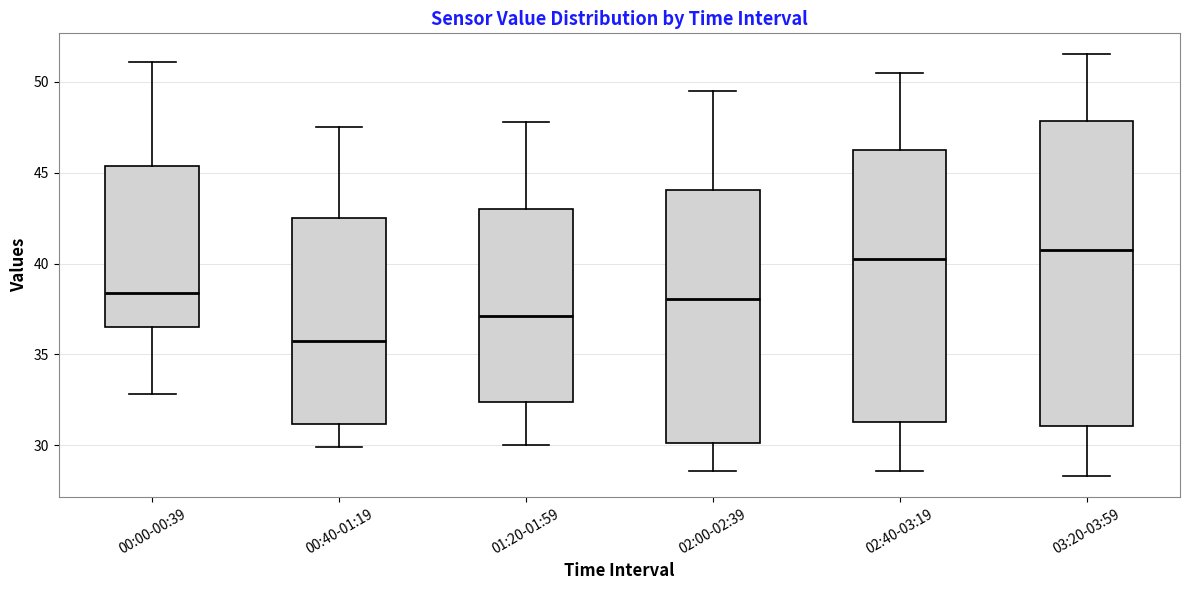

Which box has the highest median line?

03:20-03:59